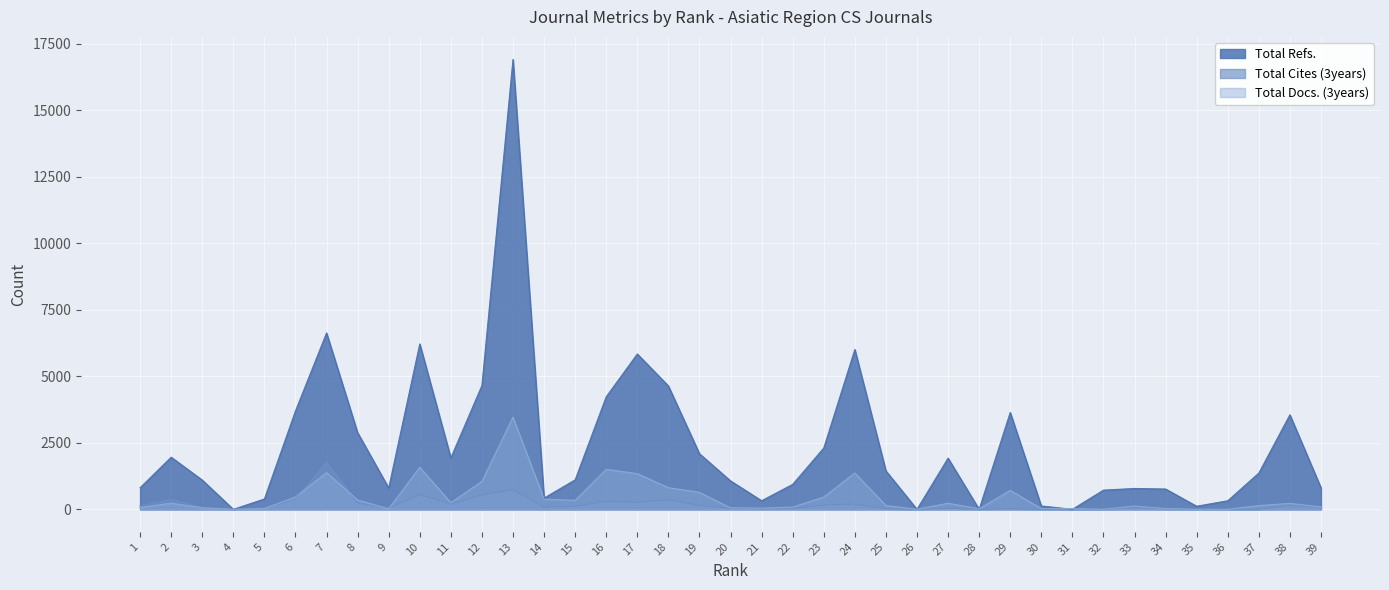

How many values in the Total Docs. (3years) series are below 143?

19